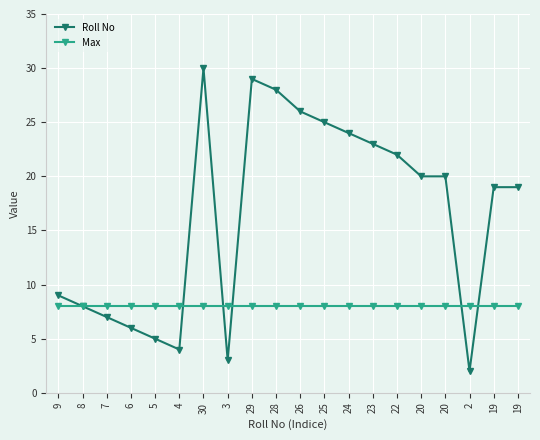

At which label is Max closest to 8?

9